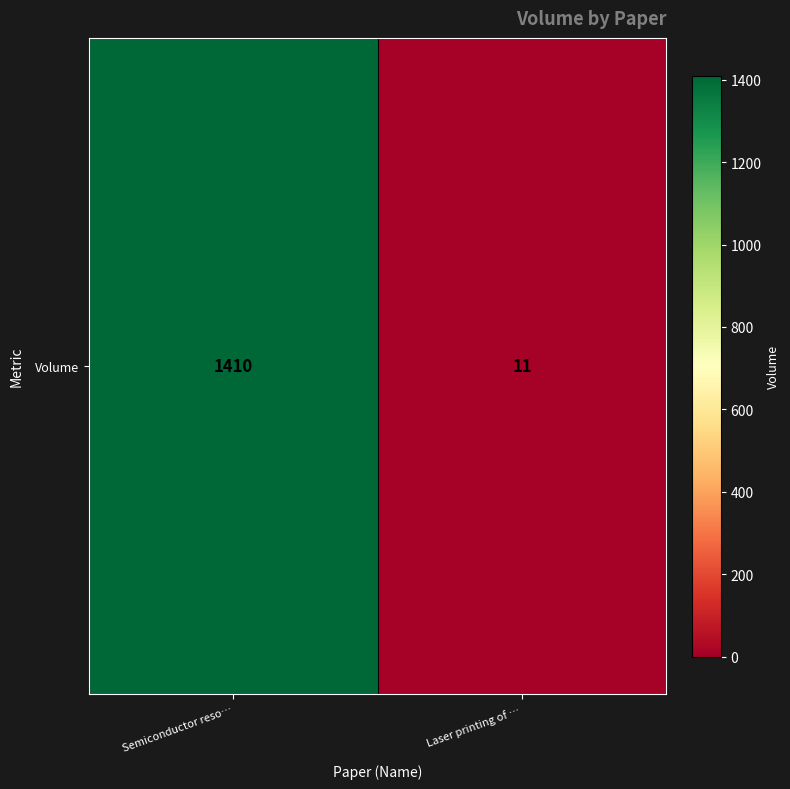

How many categories are shown in the chart?

2